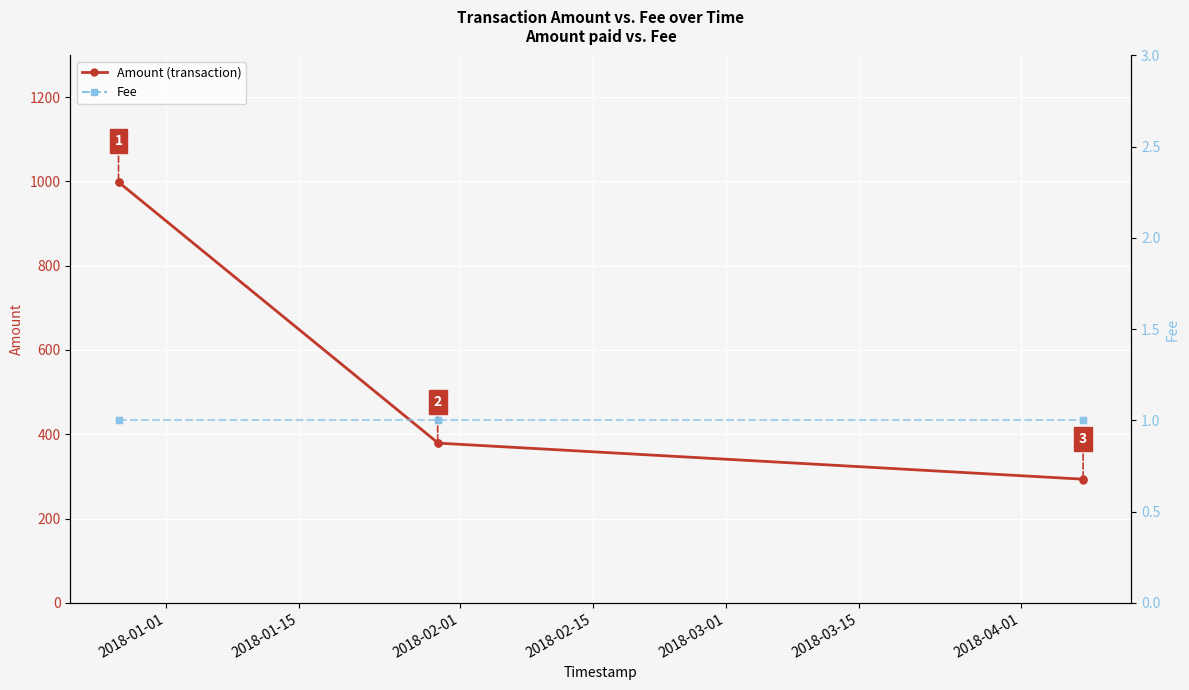

True or false: Fee has a value of 1.3 at 2018-02-01.

False